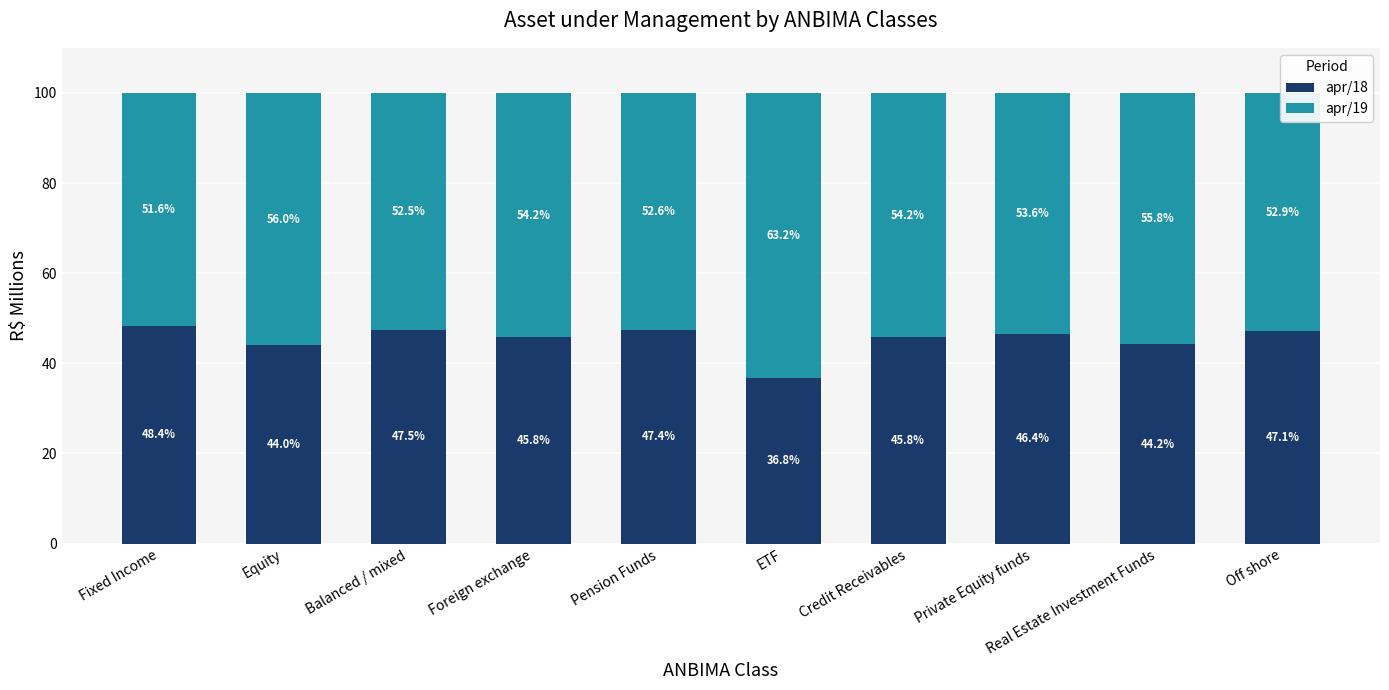

How many values in the apr/18 series exceed 46?

5